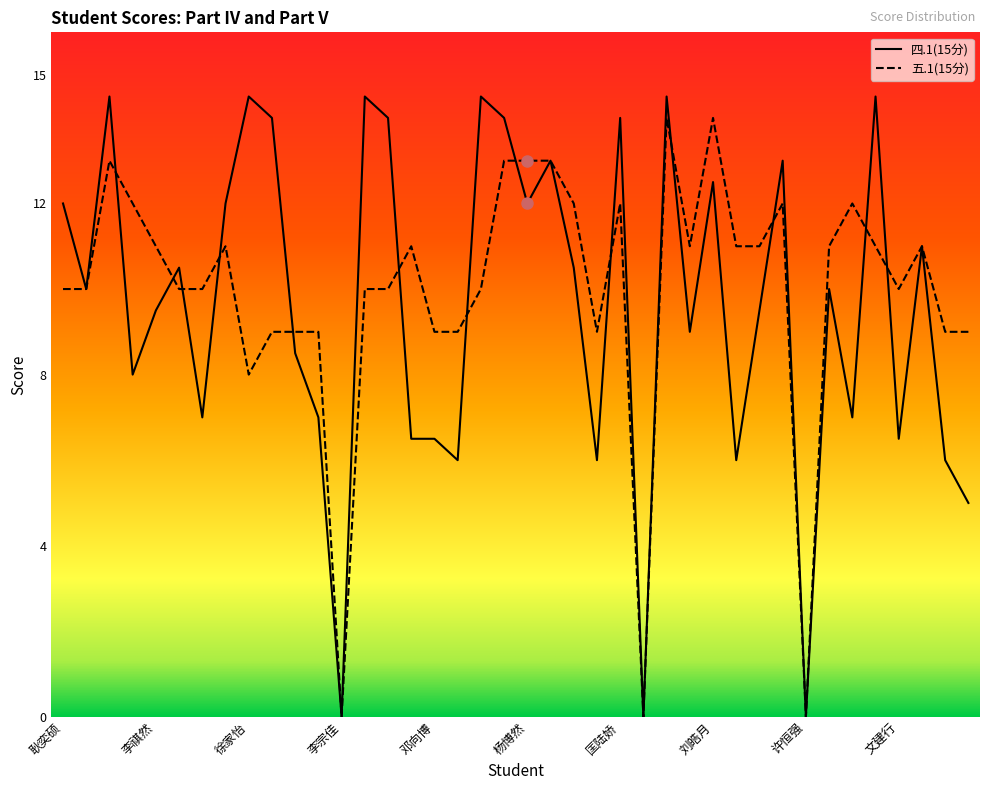

What are all the series names shown in the legend?

四.1(15分), 五.1(15分)